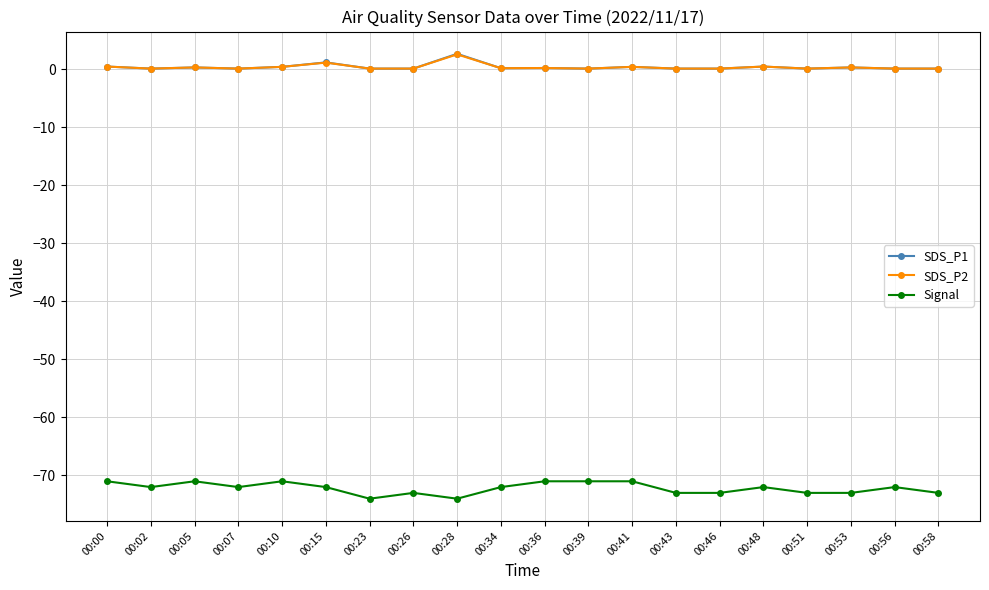

True or false: SDS_P2 and Signal cross at least once.

False